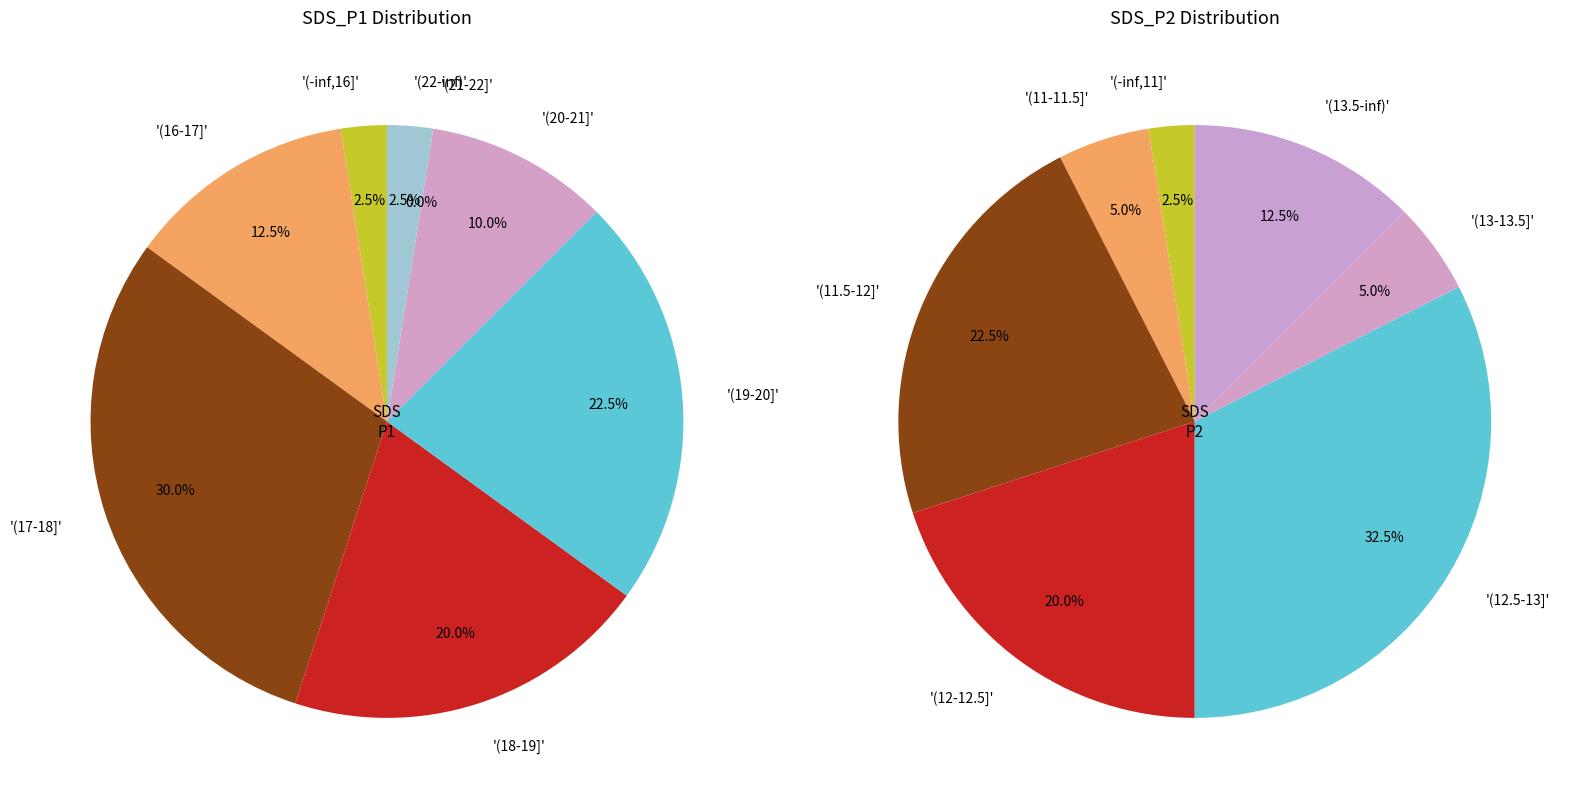

Does 28 account for over 50% of the chart?

No